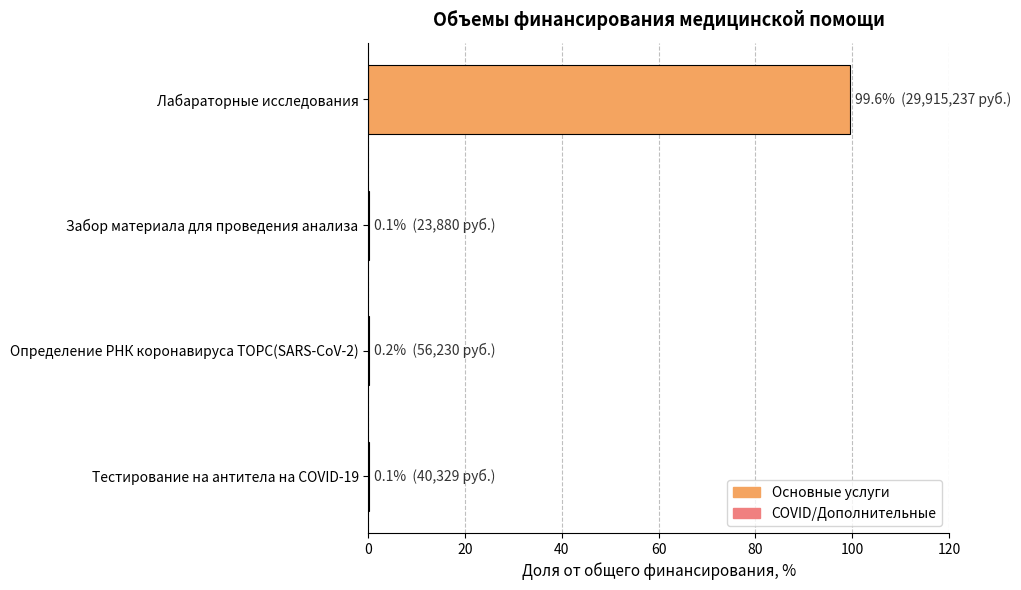

What is the sum of all values?

100.0